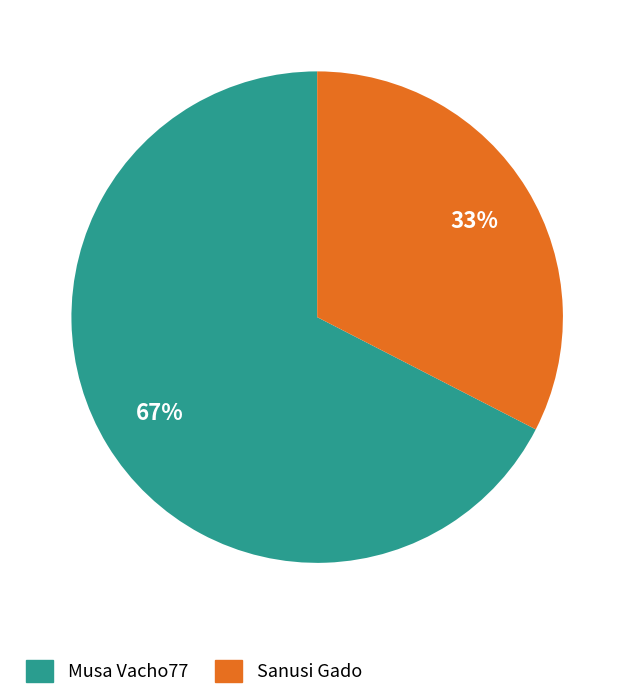

To the nearest percent, what portion does Musa Vacho77 represent?

67%